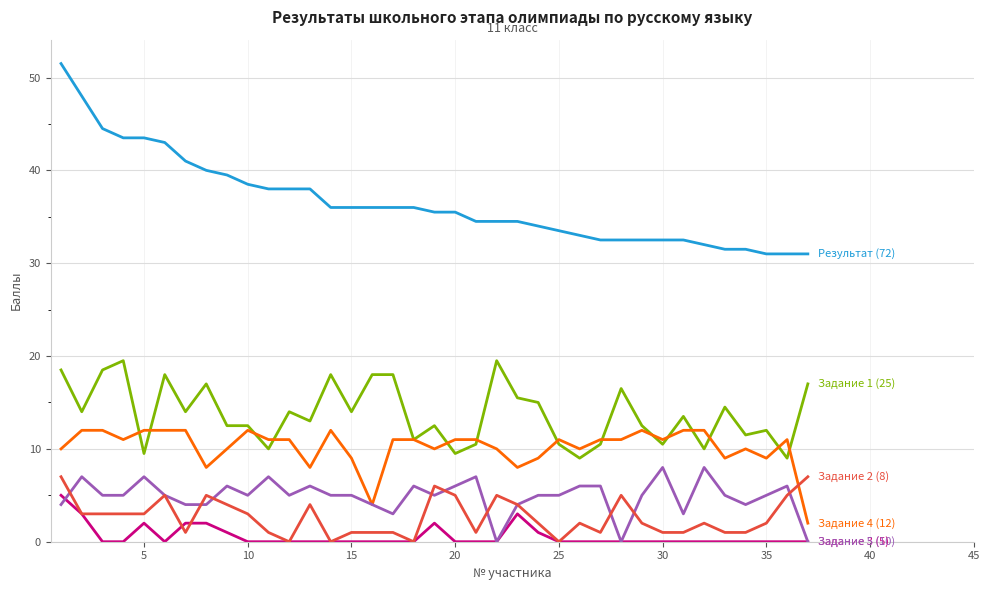

How many lines are shown in the chart?

6